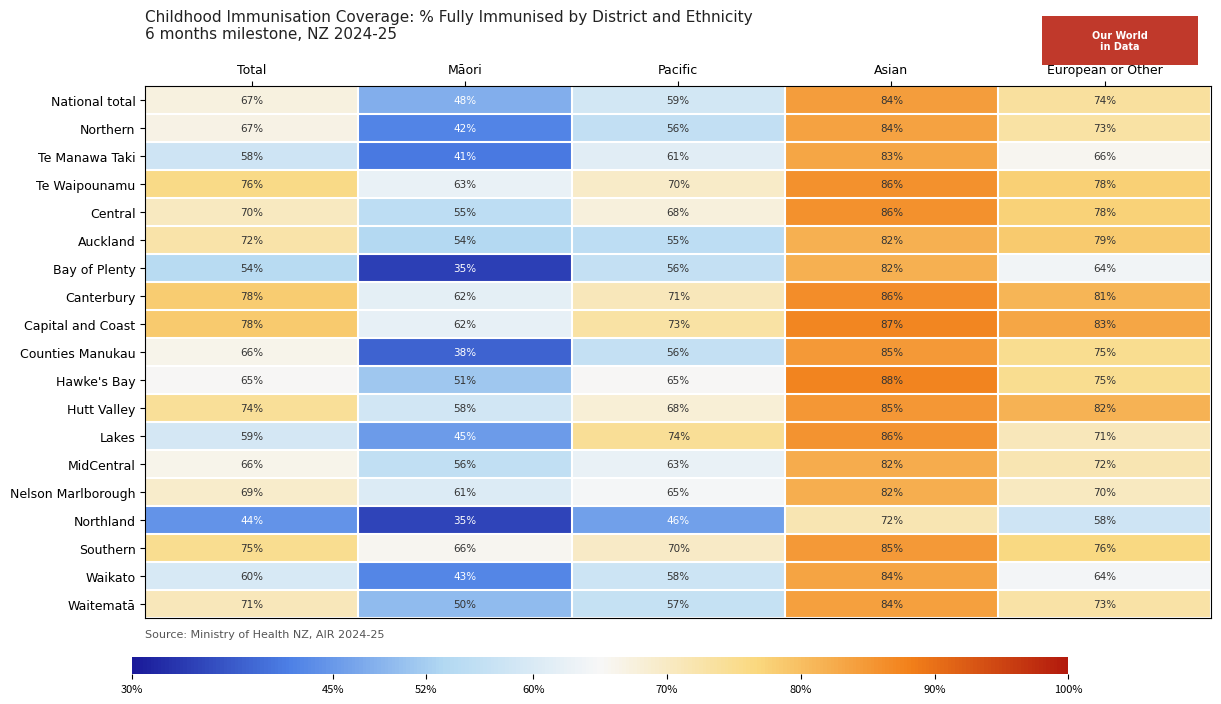

List the labels in order of Northern value, largest first.

Asian, European or Other, Total, Pacific, Māori